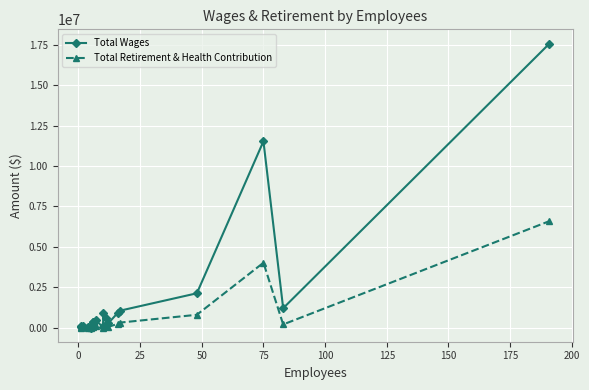

What is the average value of the Total Wages series?

1887506